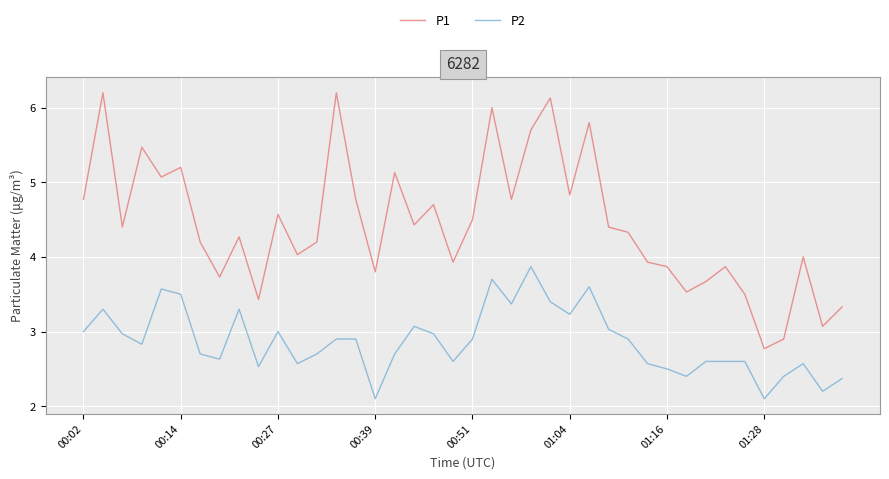

List the series in order of their overall mean, lowest first.

P2, P1